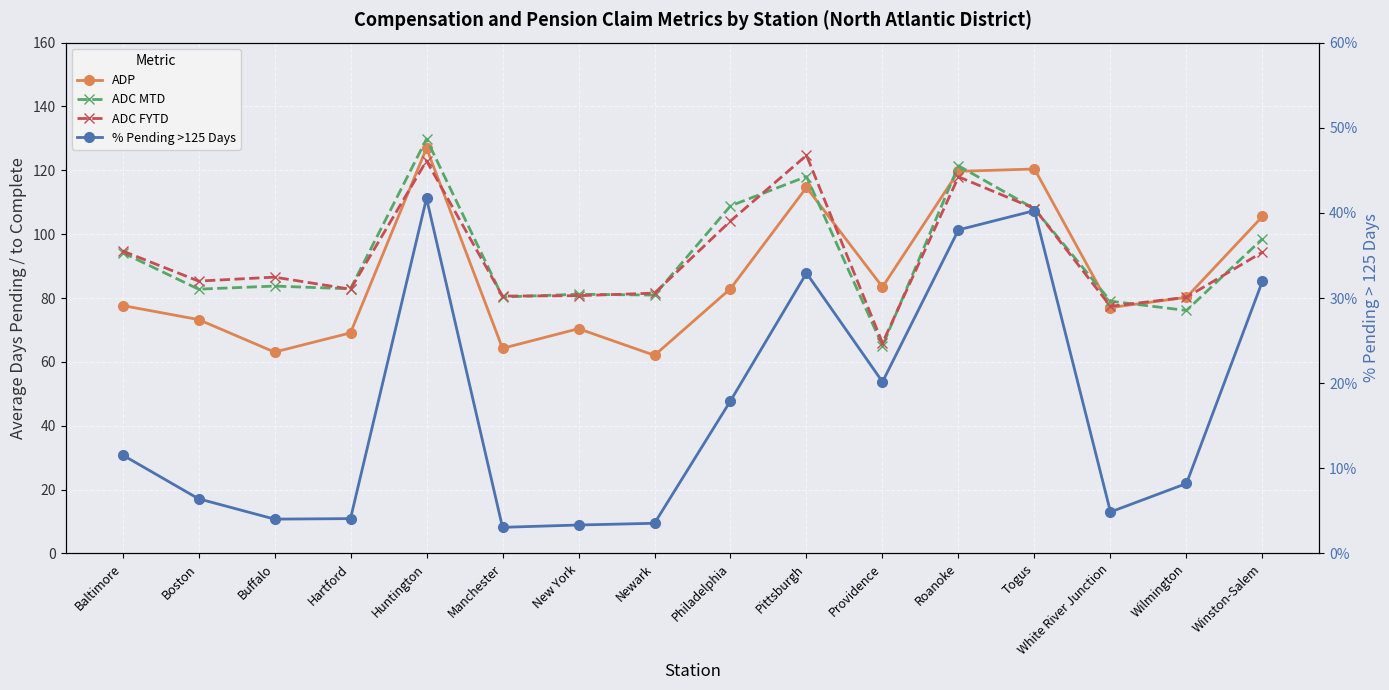

Read the ADP value at Hartford.

69.1